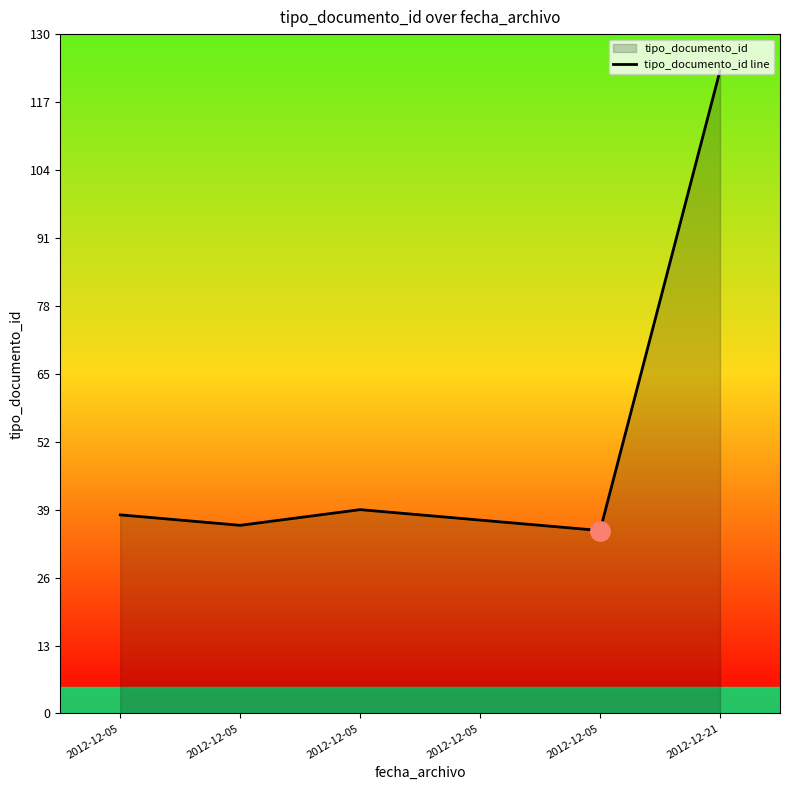

Where is the data nearest to the value 79?

2012-12-05